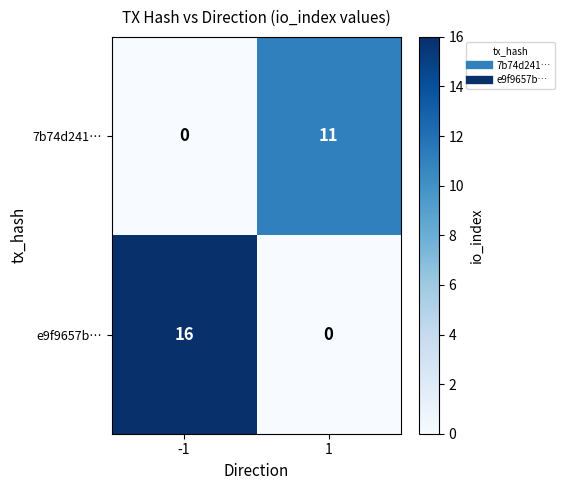

What is the difference between the 7b74d241… values at 1 and -1?

11